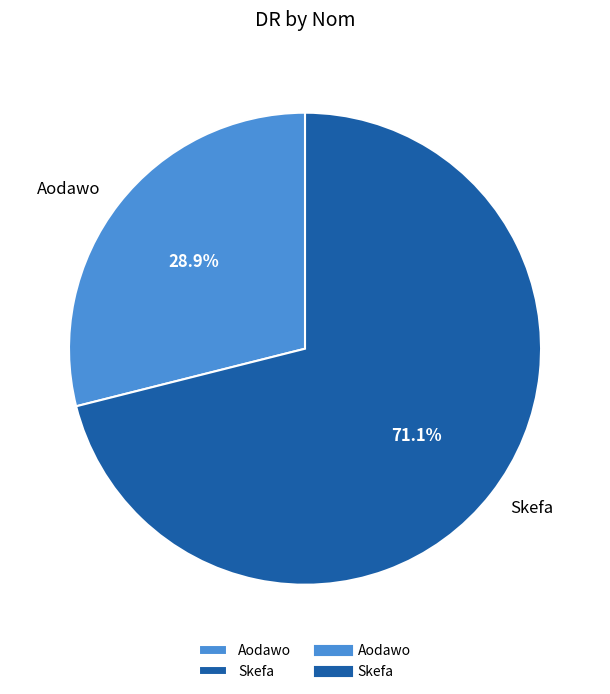

To the nearest percent, what percentage of the pie is Skefa?

71%